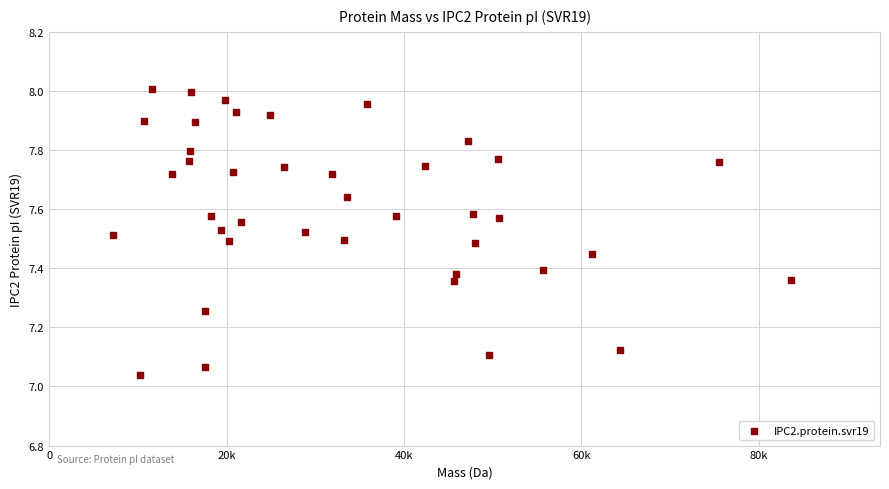

What is the range of Y values (max minus min)?

1.0